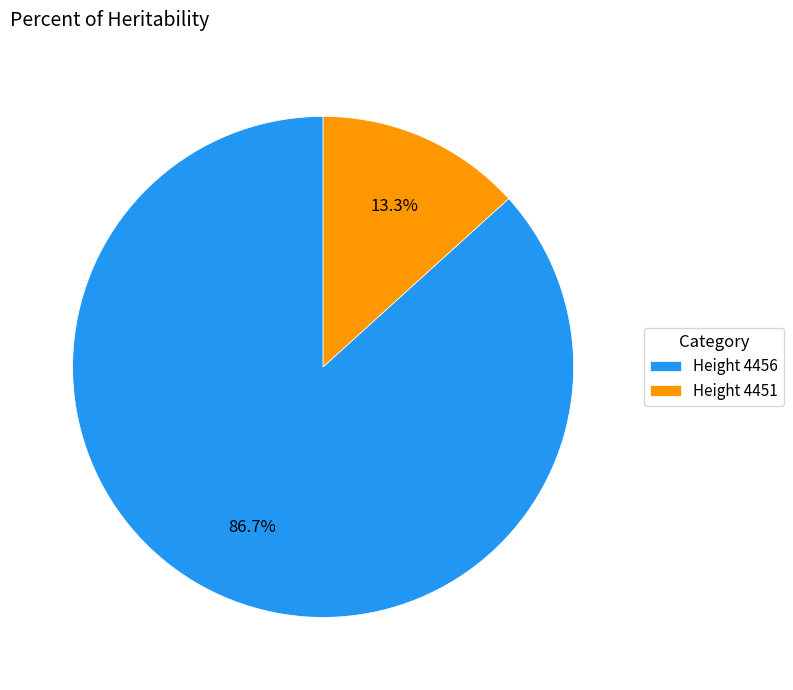

Rank the categories by value from highest to lowest.

Height 4456, Height 4451